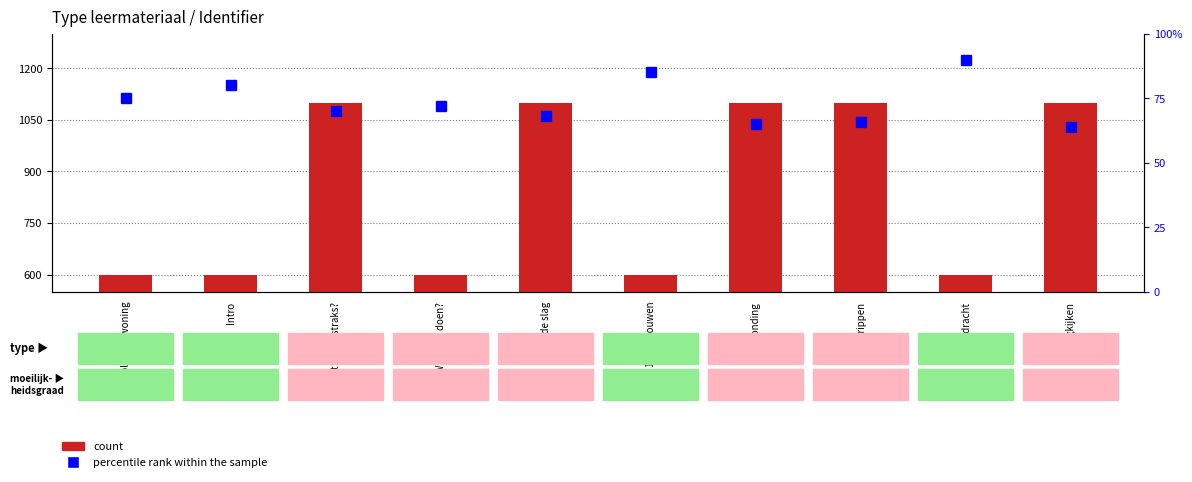

The count series shows 1100.0 at Terugkijken. True or false?

True